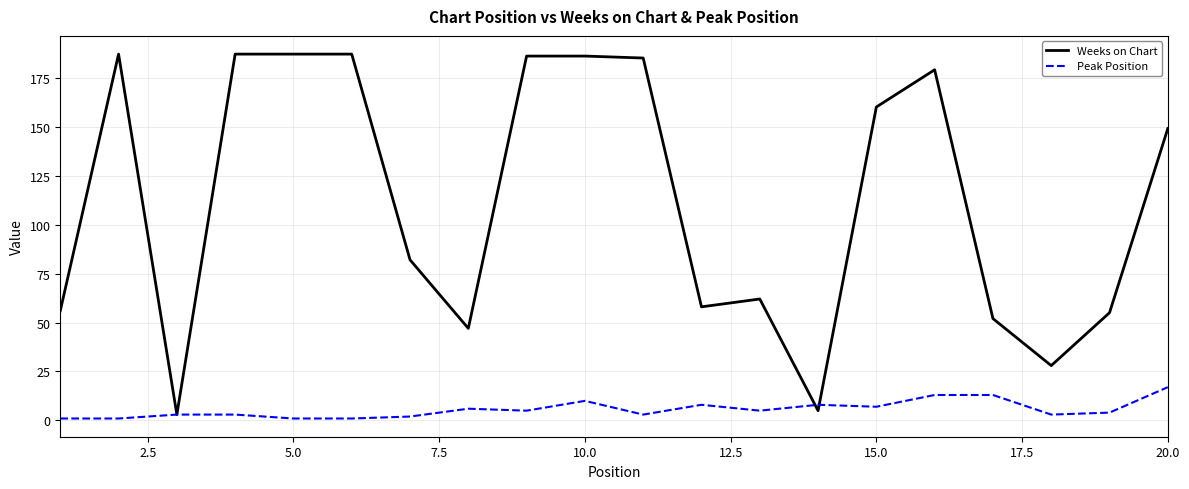

True or false: Peak Position and Weeks on Chart intersect in this chart.

True